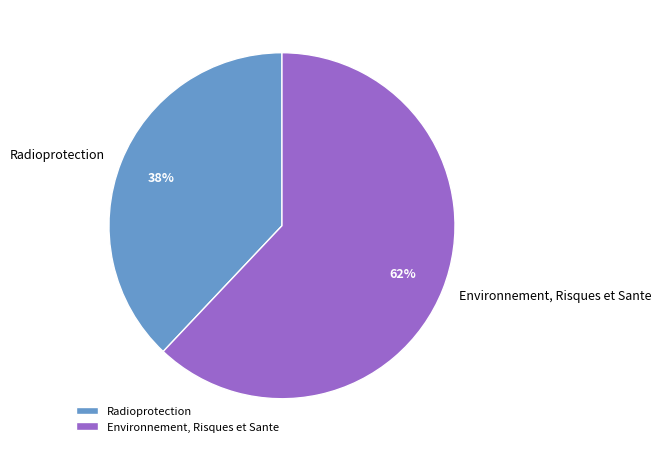

To the nearest percent, what is the combined percentage of Environnement, Risques et Sante and Radioprotection?

100%